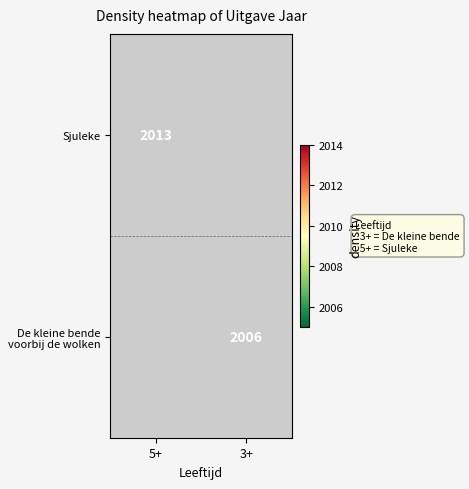

Is the value of De kleine bende voorbij de wolken at 3+ greater than the value of Sjuleke at 5+?

No